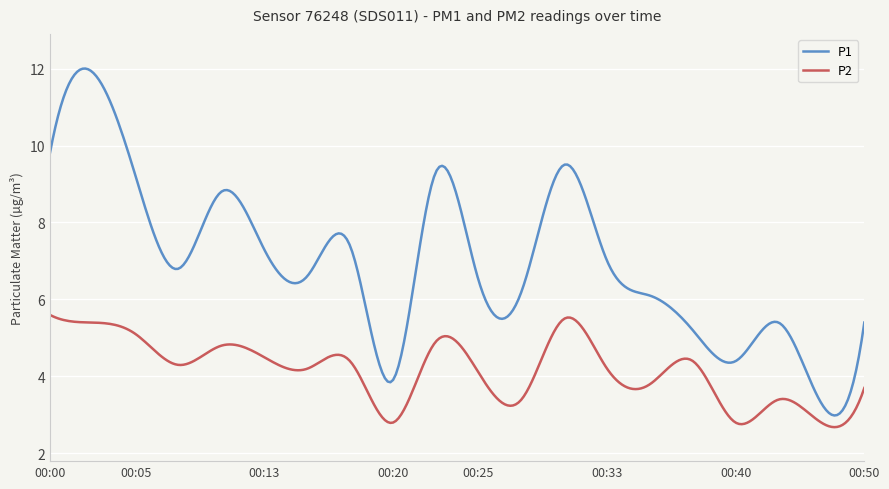

Which series has the largest total across all categories?

P1